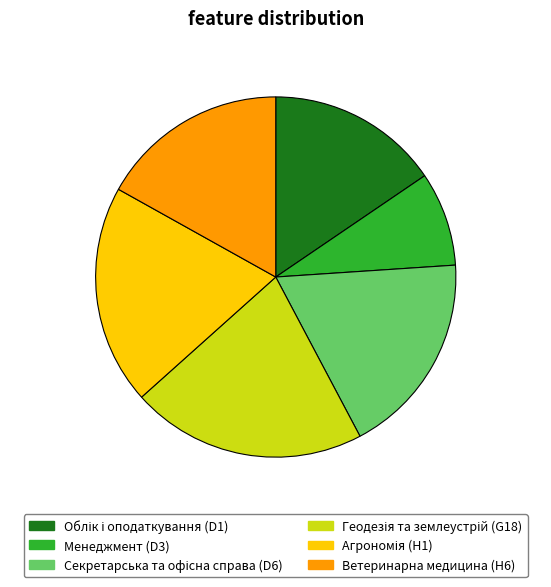

The Менеджмент (D3) slice represents 18% of the pie. True or false?

False